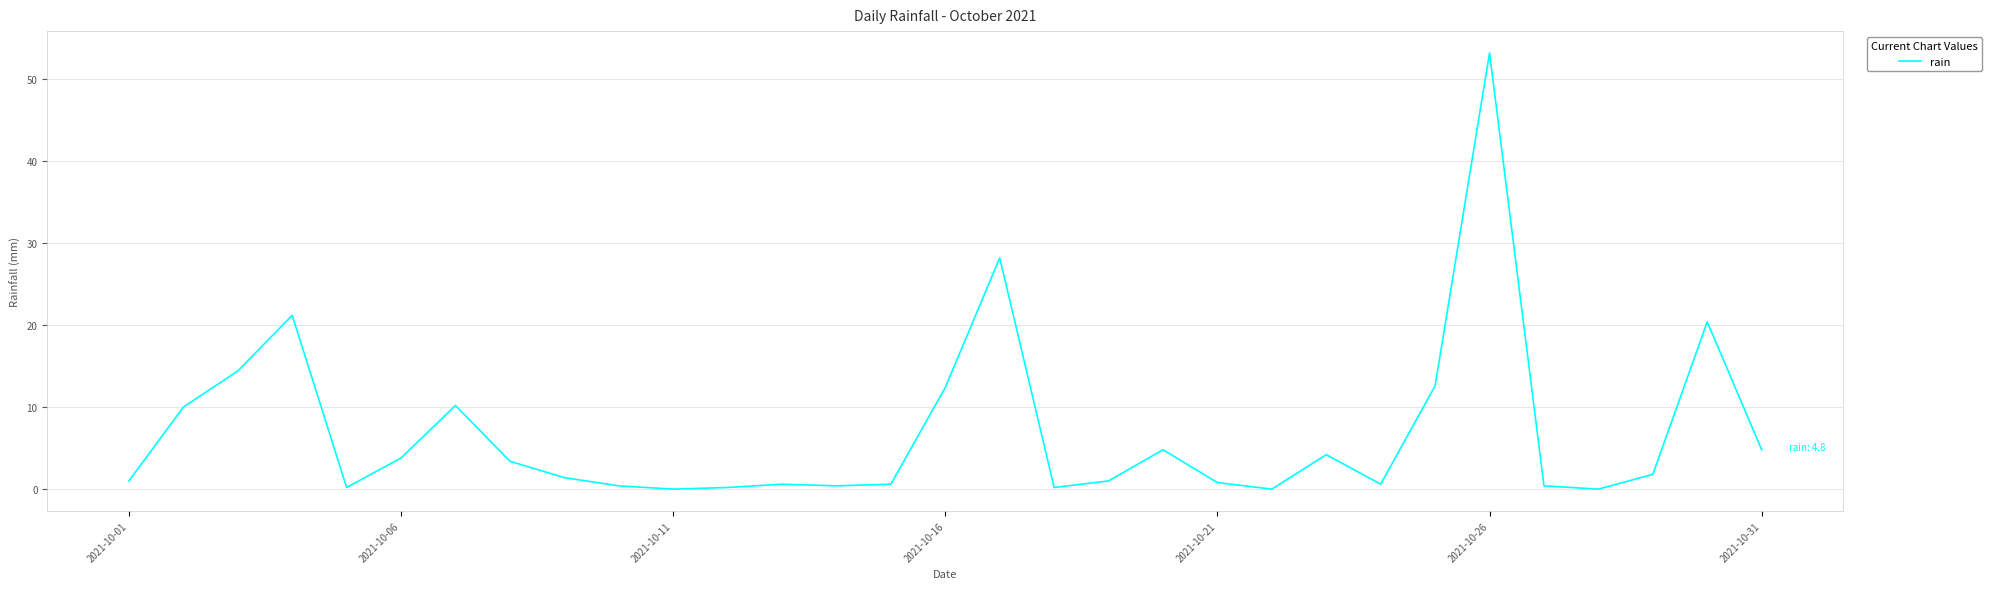

What is the difference between the maximum and minimum values?

53.2